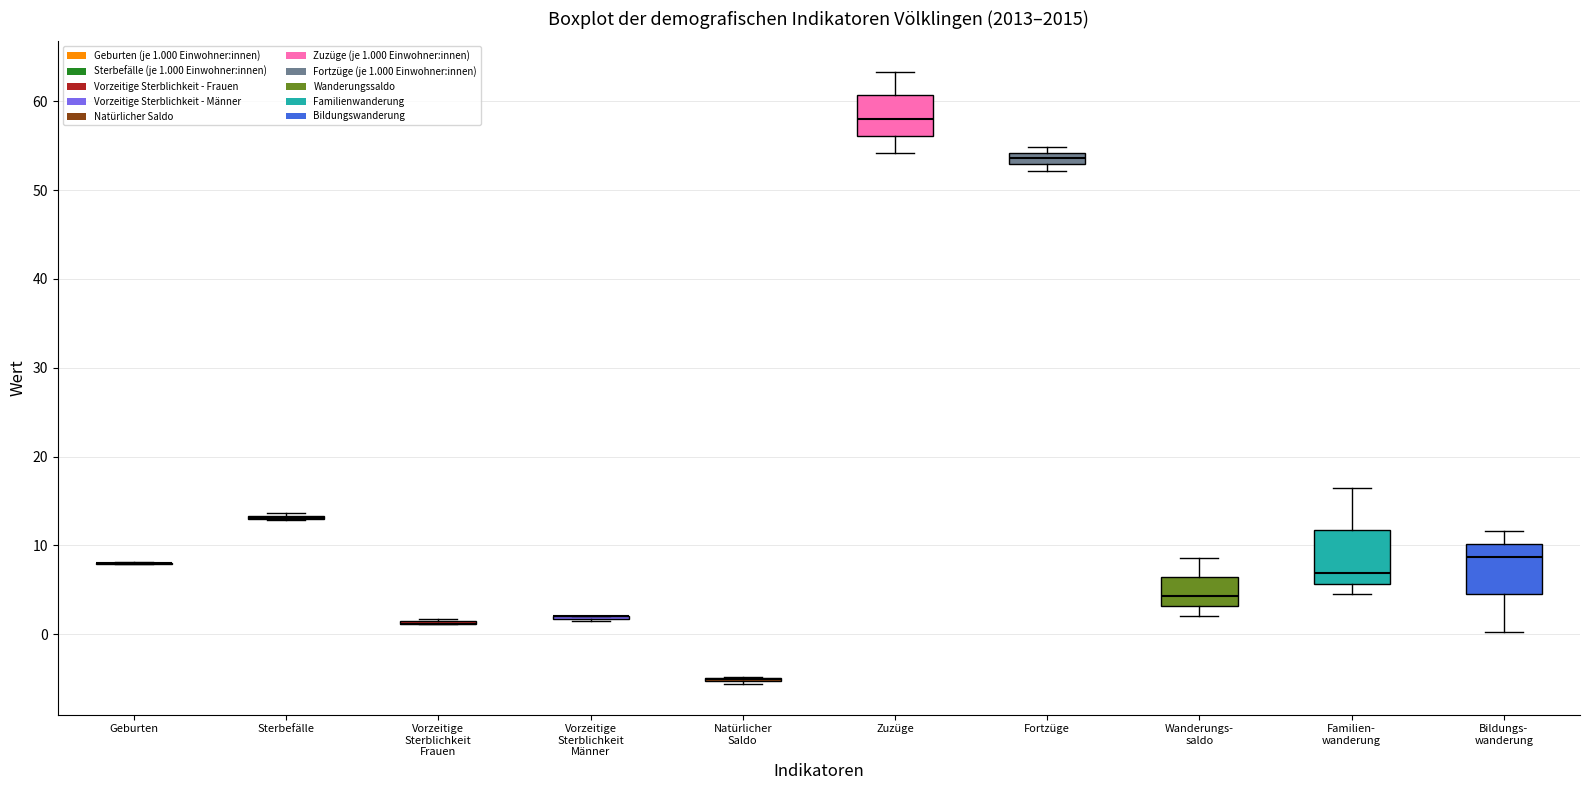

Where does the upper whisker of the box for Bildungs- wanderung end on the y-axis? The values are not printed on the chart, so give them approximately, as read against the axis.

12